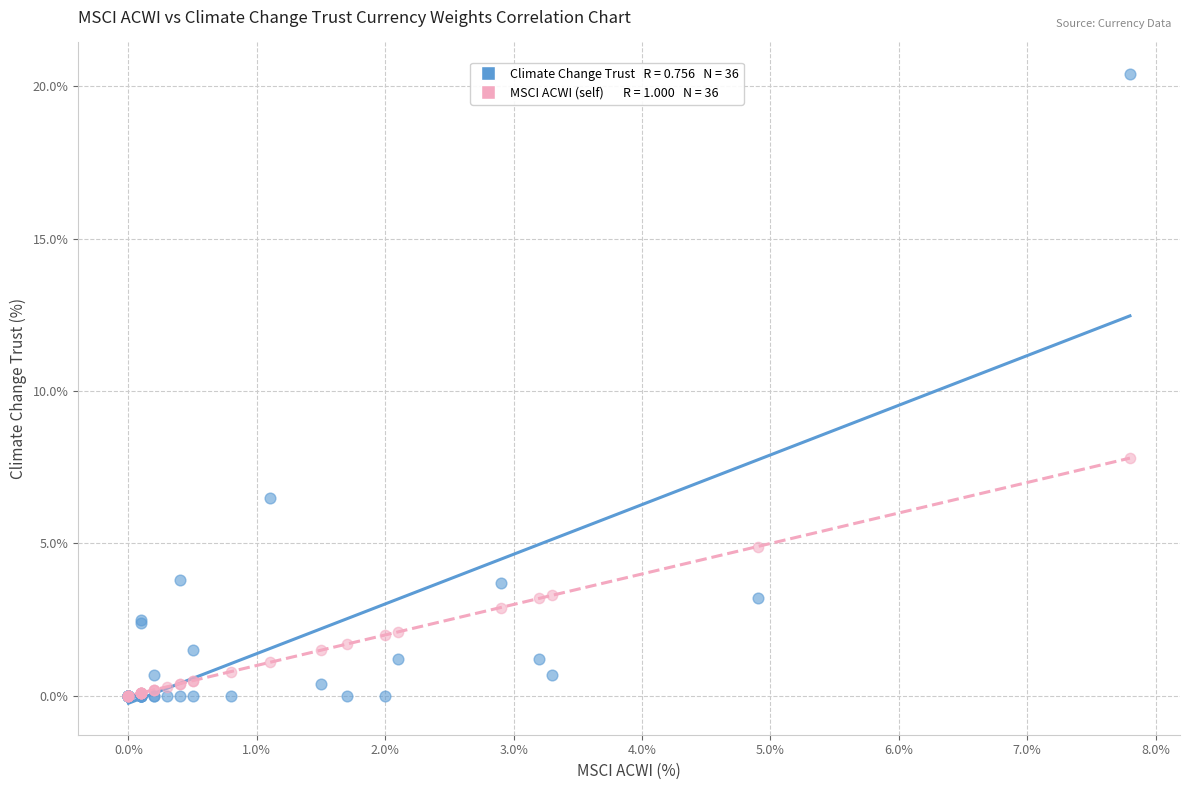

Across all series, what Y value is closest to 10?

7.8